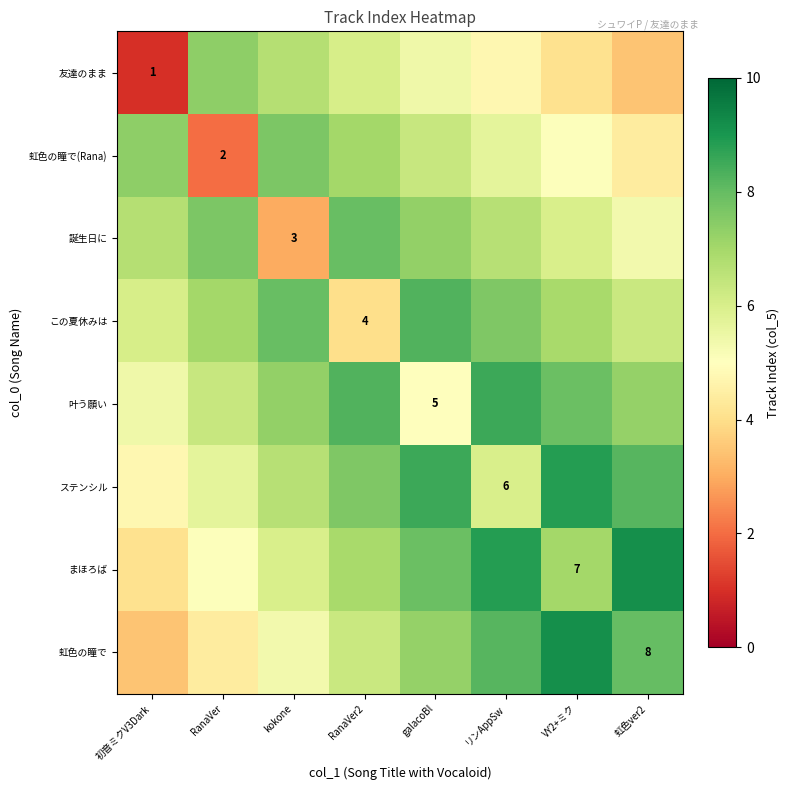

The まほろば series shows 4.1 at 初音ミクV3Dark. True or false?

True